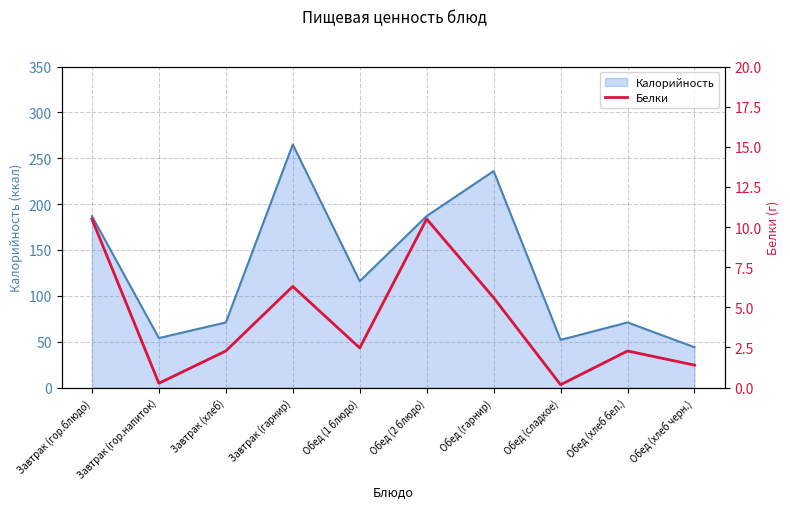

What is the lowest value of the Калорийность series?

44